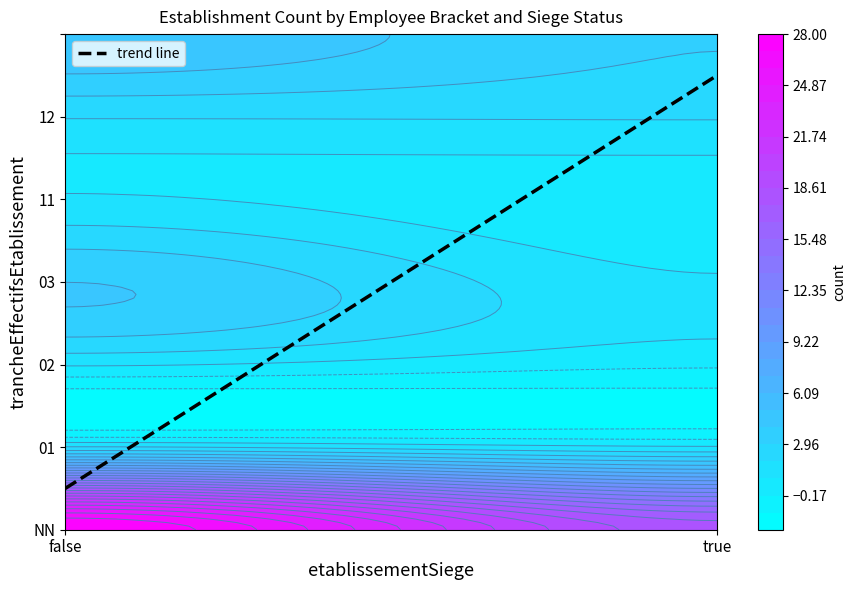

What is the total value across all series at true?

25